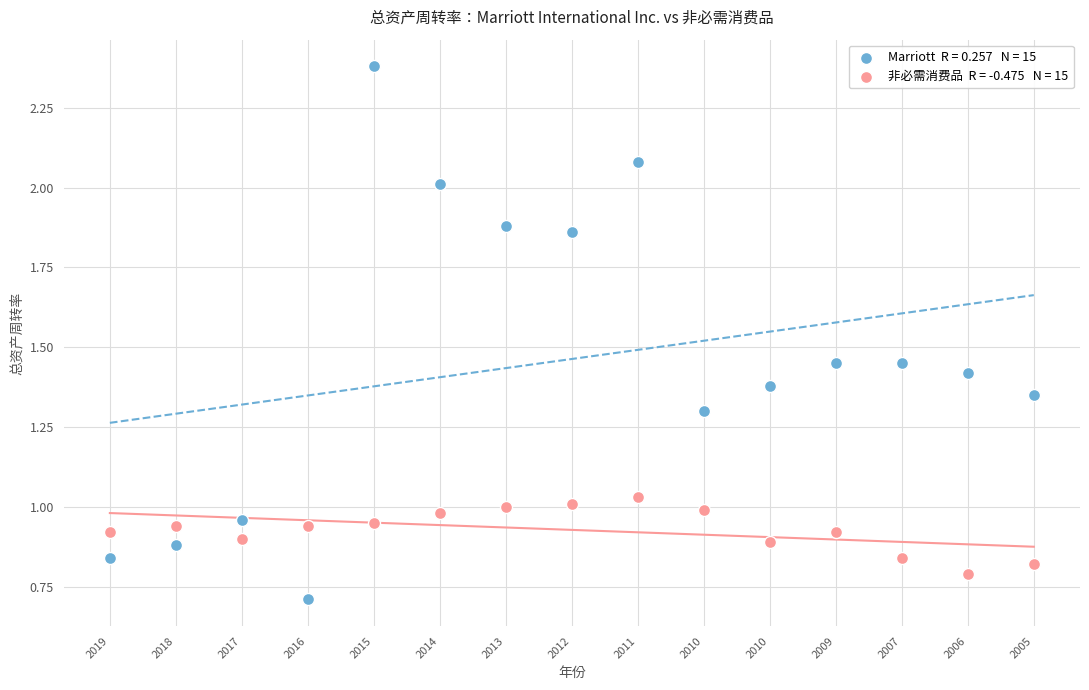

Across all data points, what is the range of Y values (max minus min)?

1.7